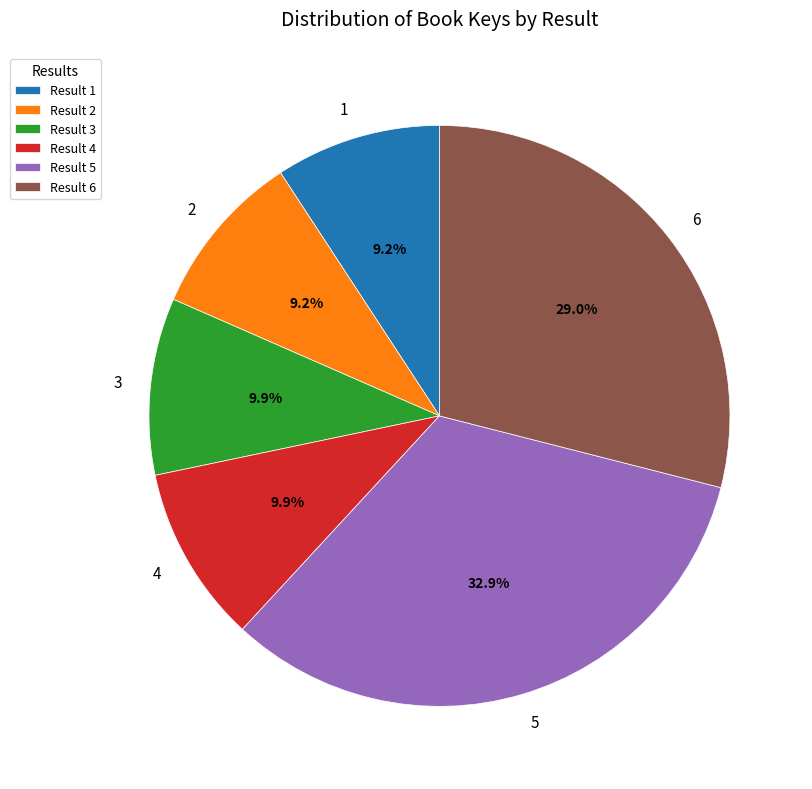

To the nearest percent, what is the combined percentage of 6 and 4?

39%